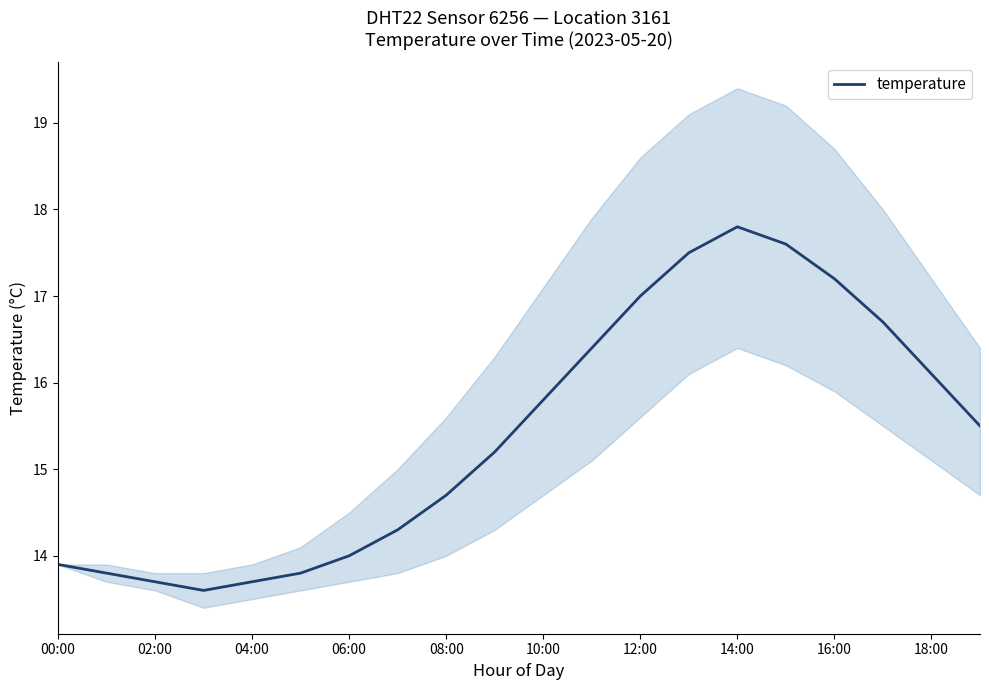

At which label does temperature reach its peak?

14:00